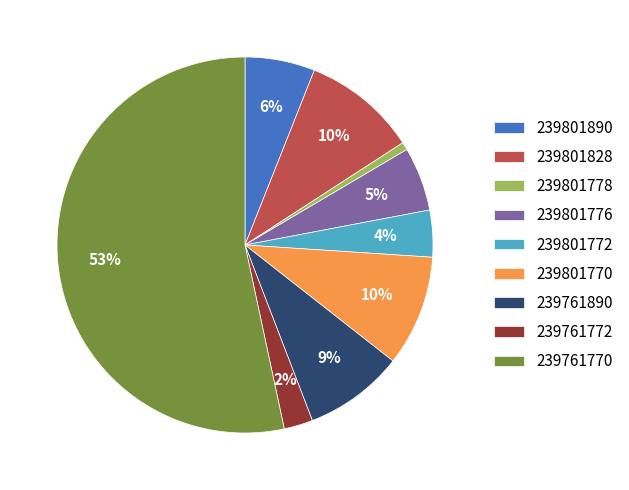

The 239801890 slice represents 1% of the pie. True or false?

False